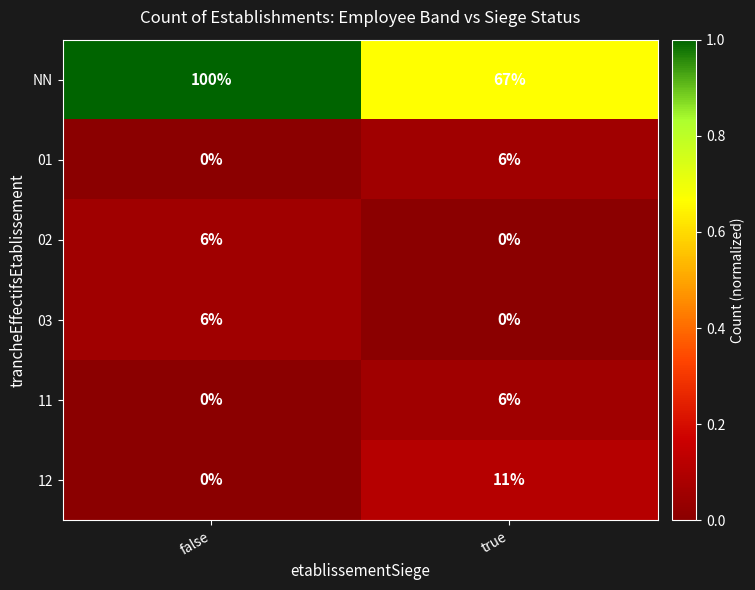

List the labels in order of NN value, smallest first.

true, false